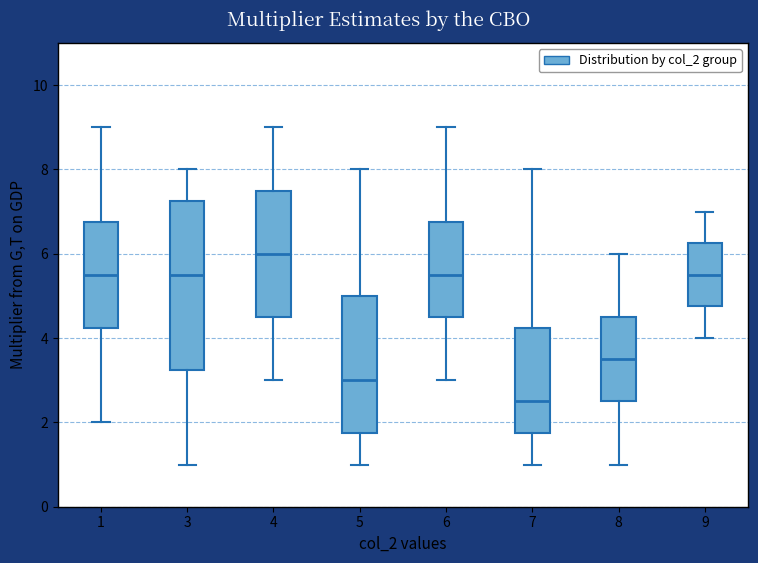

Where is the upper edge of the box at x = 1 on the y-axis? The values are not printed on the chart, so give them approximately, as read against the axis.

6.8